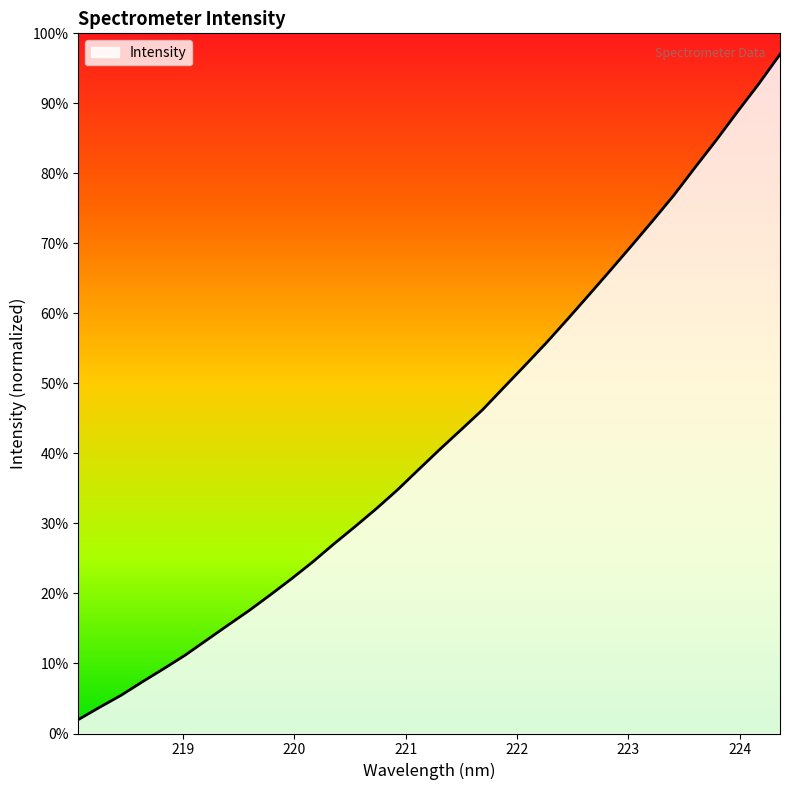

What is the difference between the maximum and minimum values?

95.0